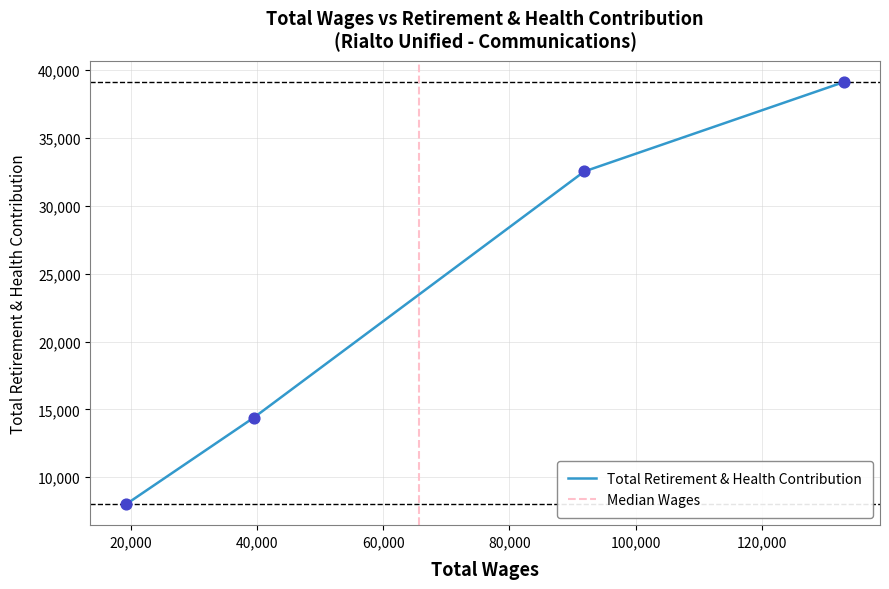

What is the lowest value of the Total Retirement & Health Contribution series?

8022